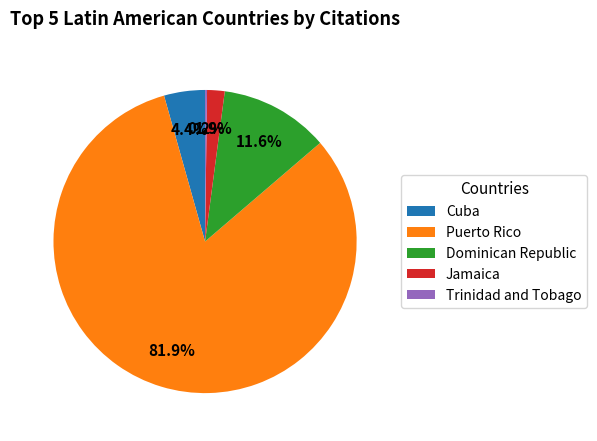

Which slice is the largest?

Puerto Rico